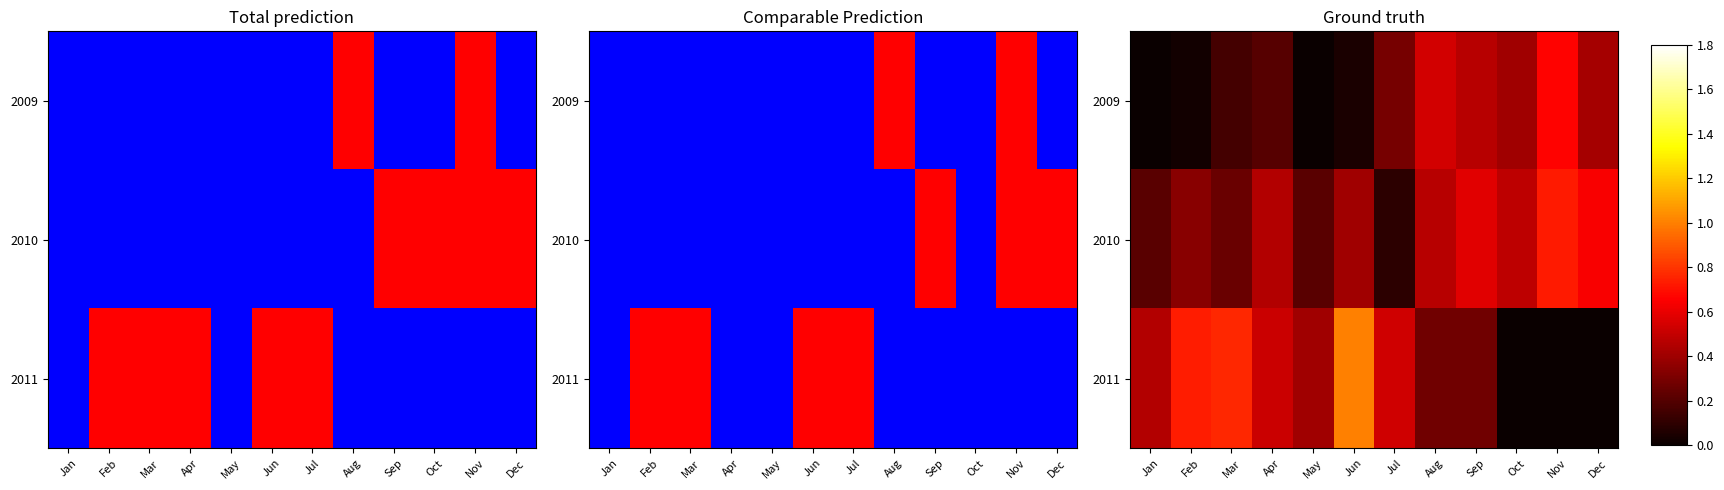

Between Sep and Nov, which series saw the biggest shift?

2011